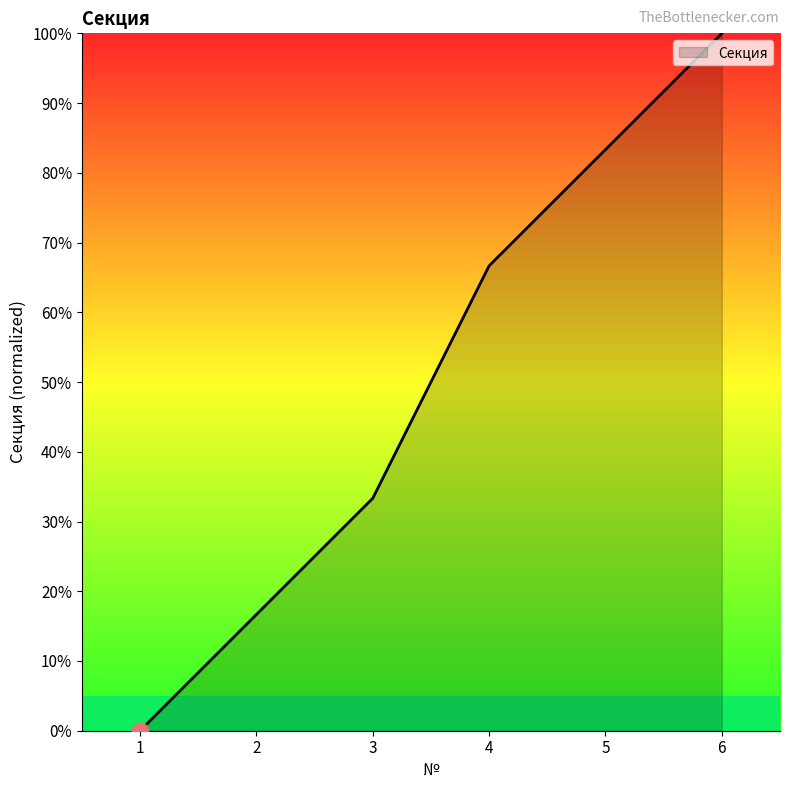

The chart shows a value of 33.3 at 3. True or false?

True